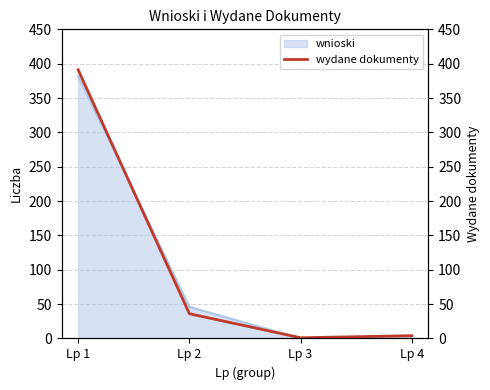

Which label corresponds to the smallest value in the chart?

Lp 3